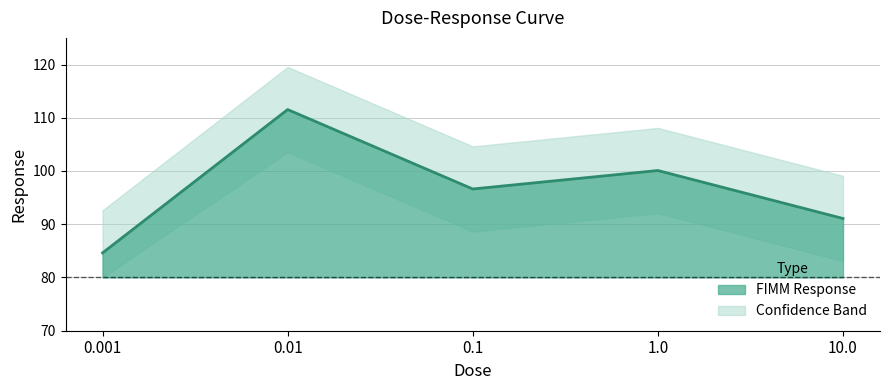

Where does the data first go above 96?

0.01